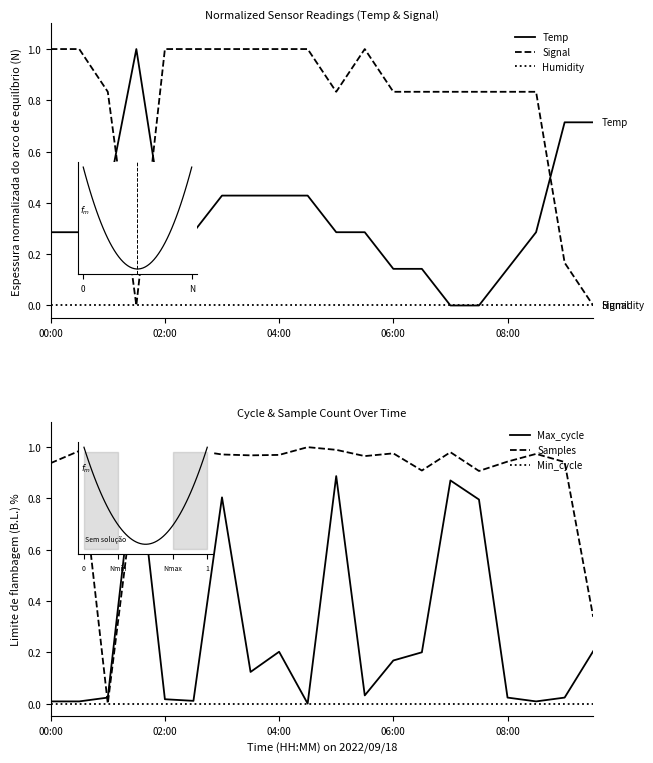

How many intersections are there between Max_cycle and Temp?

8